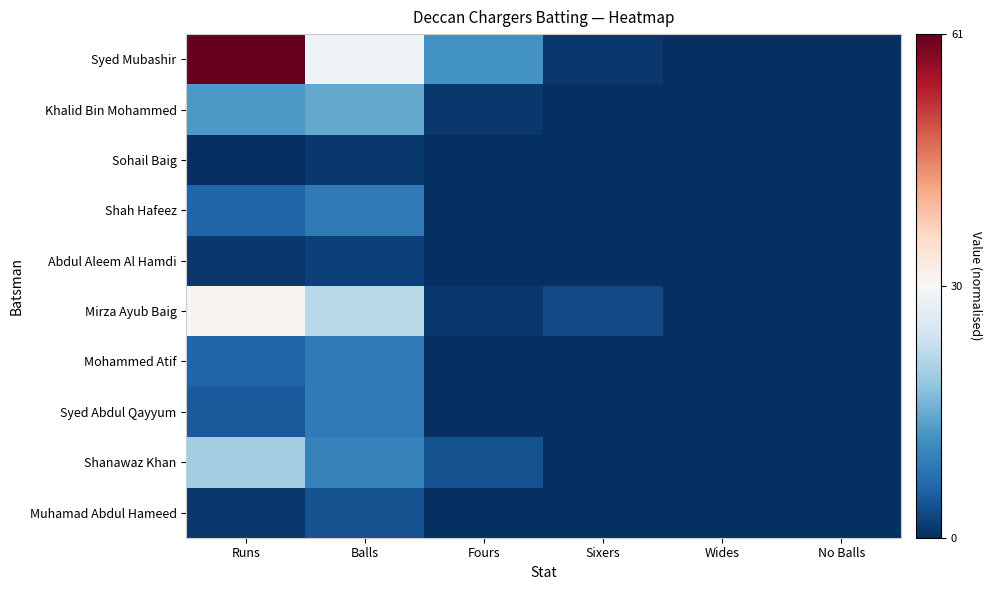

Reading right to left, transcribe all the data shown in this chart.

Syed Mubashir: No Balls=-0.5	Wides=-0.5	Sixers=-0.5	Fours=-0.3	Balls=-0.0	Runs=0.5
Khalid Bin Mohammed: No Balls=-0.5	Wides=-0.5	Sixers=-0.5	Fours=-0.5	Balls=-0.3	Runs=-0.3
Sohail Baig: No Balls=-0.5	Wides=-0.5	Sixers=-0.5	Fours=-0.5	Balls=-0.5	Runs=-0.5
Shah Hafeez: No Balls=-0.5	Wides=-0.5	Sixers=-0.5	Fours=-0.5	Balls=-0.4	Runs=-0.4
Abdul Aleem Al Hamdi: No Balls=-0.5	Wides=-0.5	Sixers=-0.5	Fours=-0.5	Balls=-0.5	Runs=-0.5
Mirza Ayub Baig: No Balls=-0.5	Wides=-0.5	Sixers=-0.5	Fours=-0.5	Balls=-0.1	Runs=0.0
Mohammed Atif: No Balls=-0.5	Wides=-0.5	Sixers=-0.5	Fours=-0.5	Balls=-0.4	Runs=-0.4
Syed Abdul Qayyum: No Balls=-0.5	Wides=-0.5	Sixers=-0.5	Fours=-0.5	Balls=-0.4	Runs=-0.4
Shanawaz Khan: No Balls=-0.5	Wides=-0.5	Sixers=-0.5	Fours=-0.4	Balls=-0.3	Runs=-0.2
Muhamad Abdul Hameed: No Balls=-0.5	Wides=-0.5	Sixers=-0.5	Fours=-0.5	Balls=-0.4	Runs=-0.5